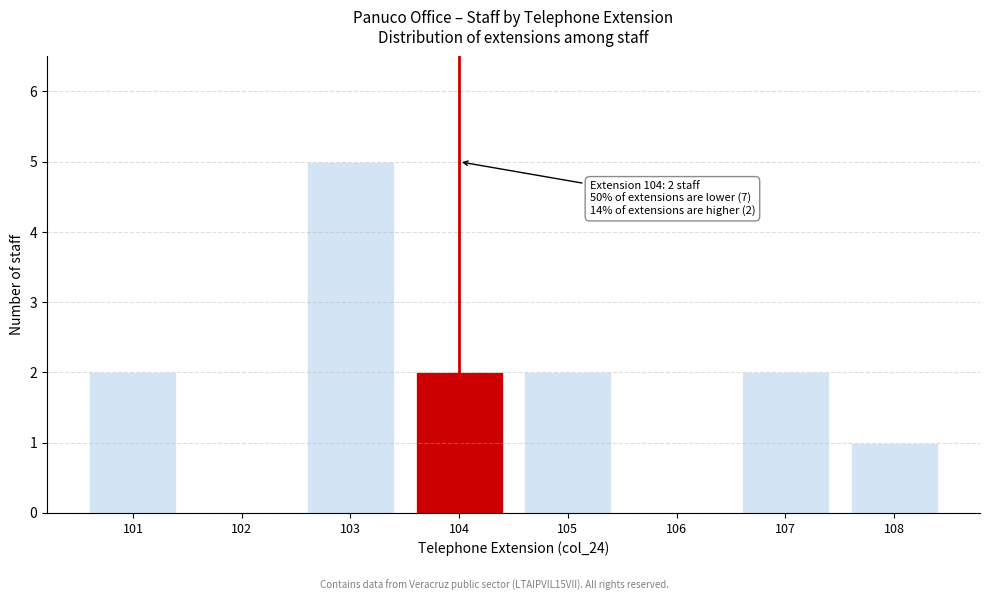

Which label corresponds to the largest value in the chart?

103